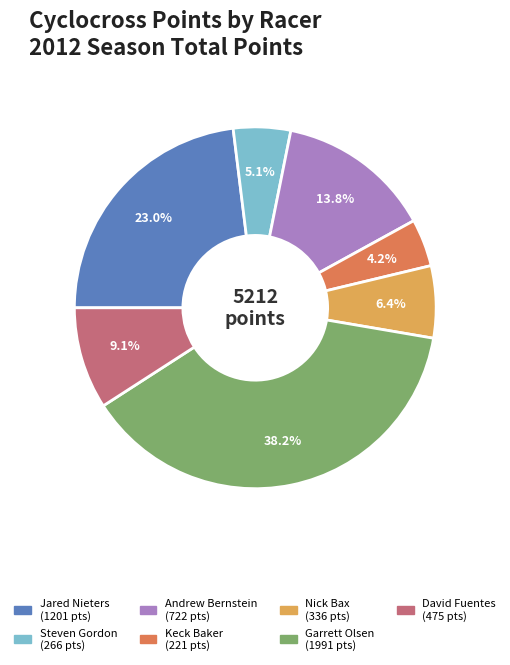

Which slice is the smallest?

Keck Baker